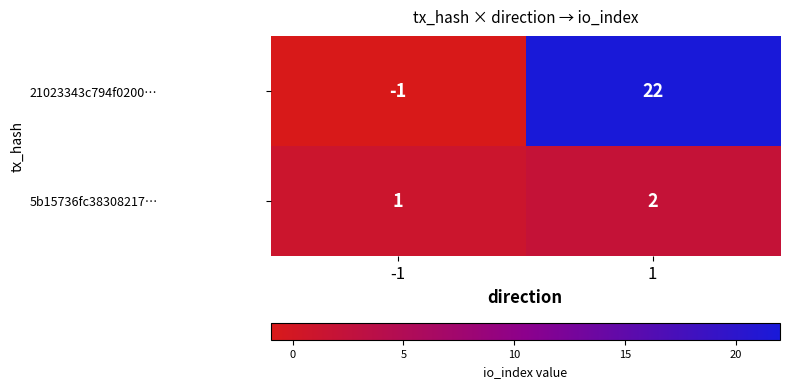

List the series in order of their overall mean, highest first.

21023343c794f0200…, 5b15736fc38308217…